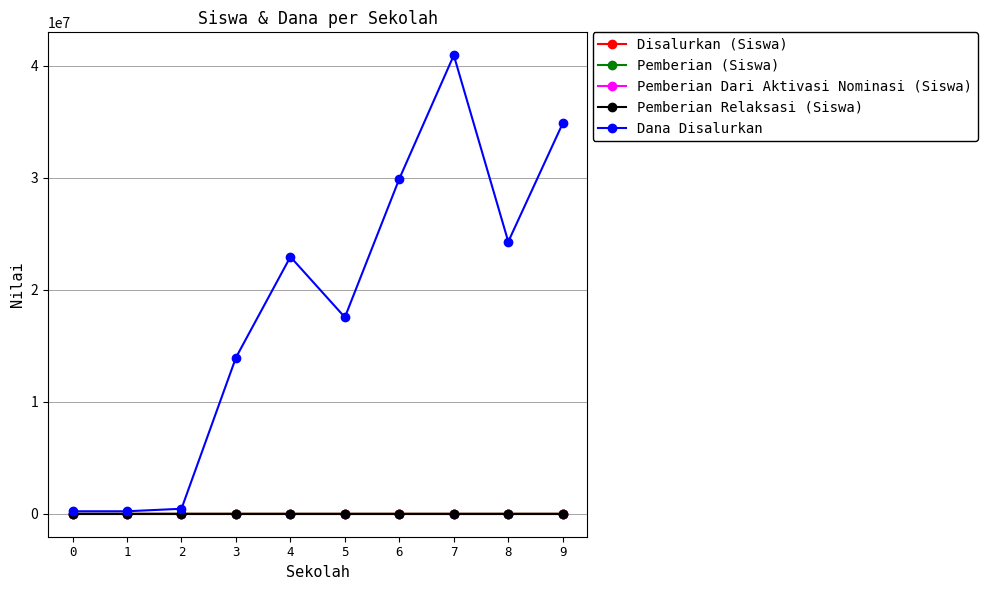

What are all the series names shown in the legend?

Disalurkan (Siswa), Pemberian (Siswa), Pemberian Dari Aktivasi Nominasi (Siswa), Pemberian Relaksasi (Siswa), Dana Disalurkan